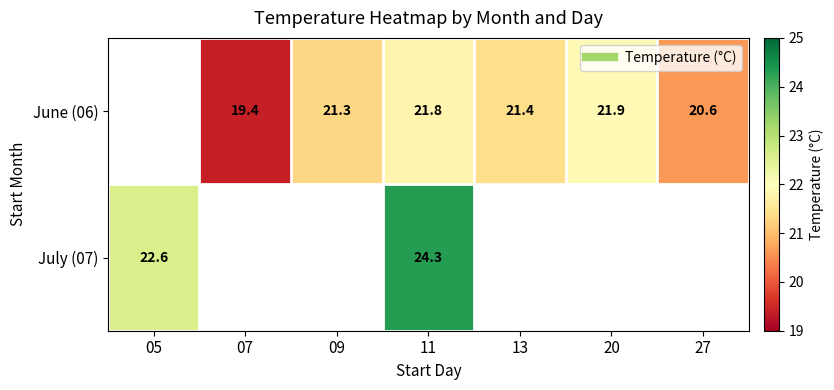

Is it true that June (06) equals 29.7 at 27?

False